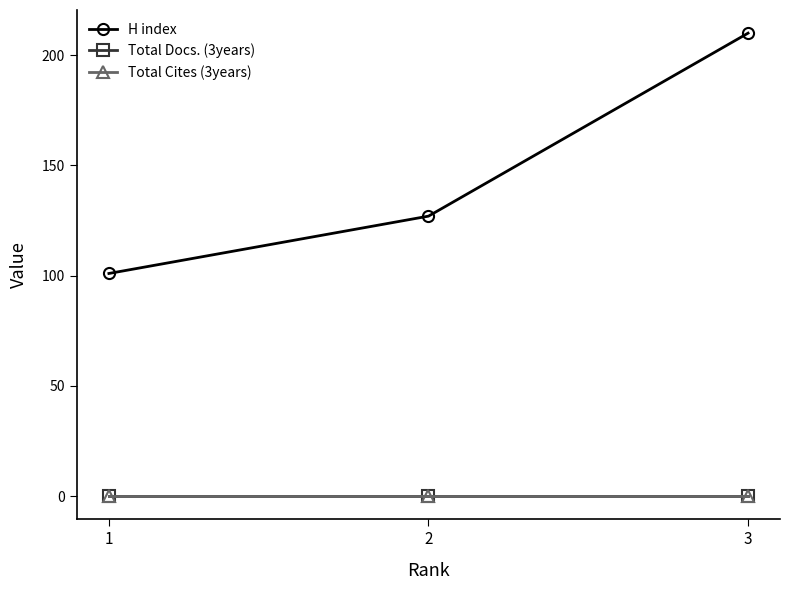

Rank the series at 3 from lowest to highest value.

Total Docs. (3years), Total Cites (3years), H index